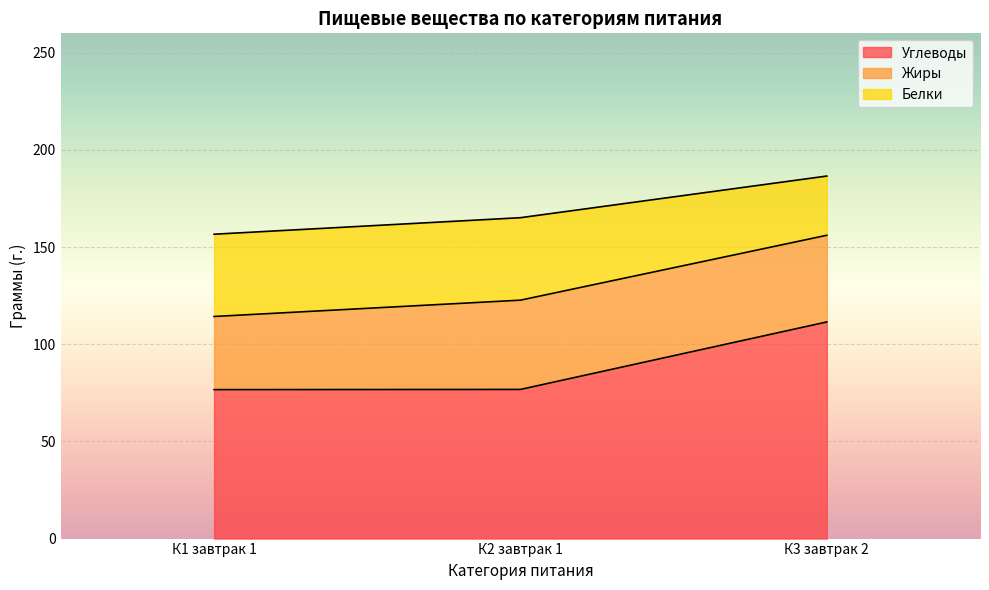

What is the highest value of the Белки series?

42.4